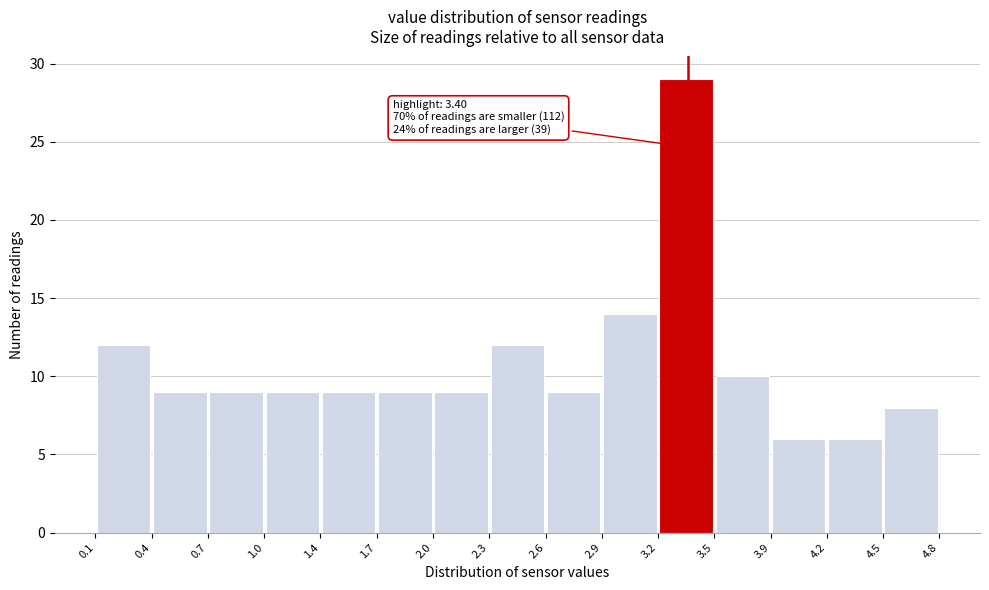

Over which range of the x-axis is the bar tallest?

3.2 to 3.5